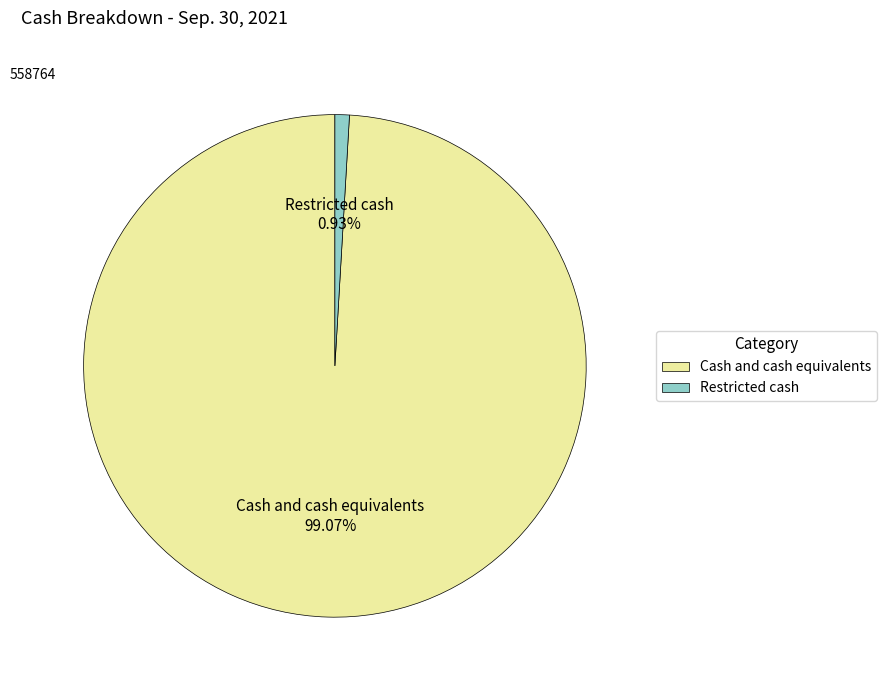

To the nearest percent, what is the combined percentage of Cash and cash equivalents and Restricted cash?

100%